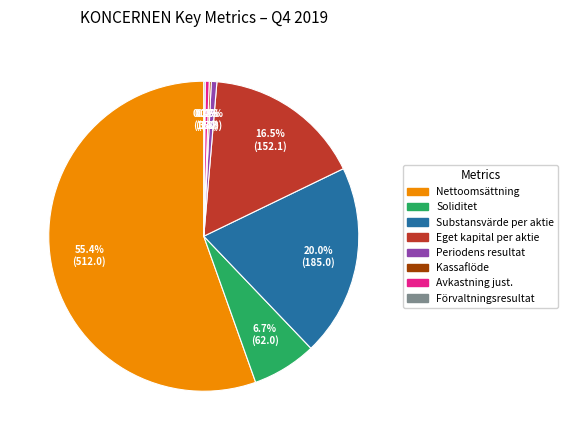

Which slice represents more than half of the pie?

Nettoomsättning